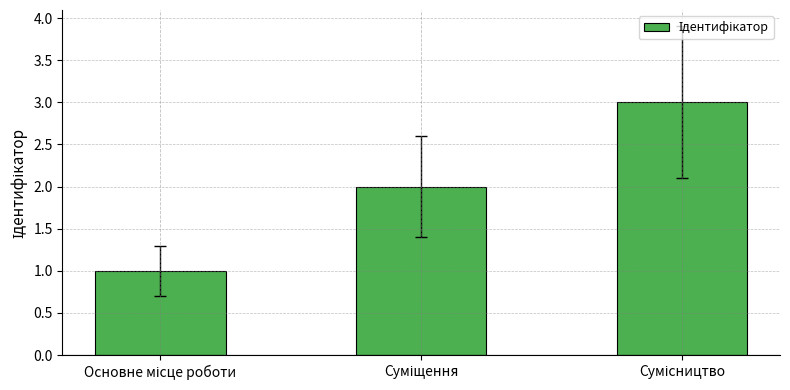

How many bars are there in total?

3